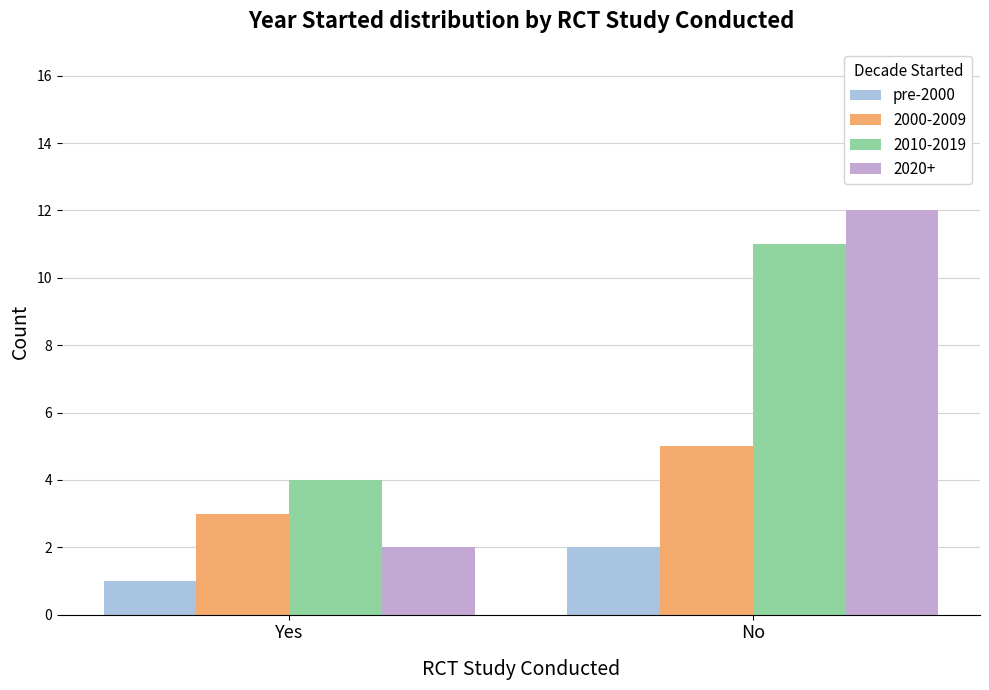

How many categories are shown in the chart?

2